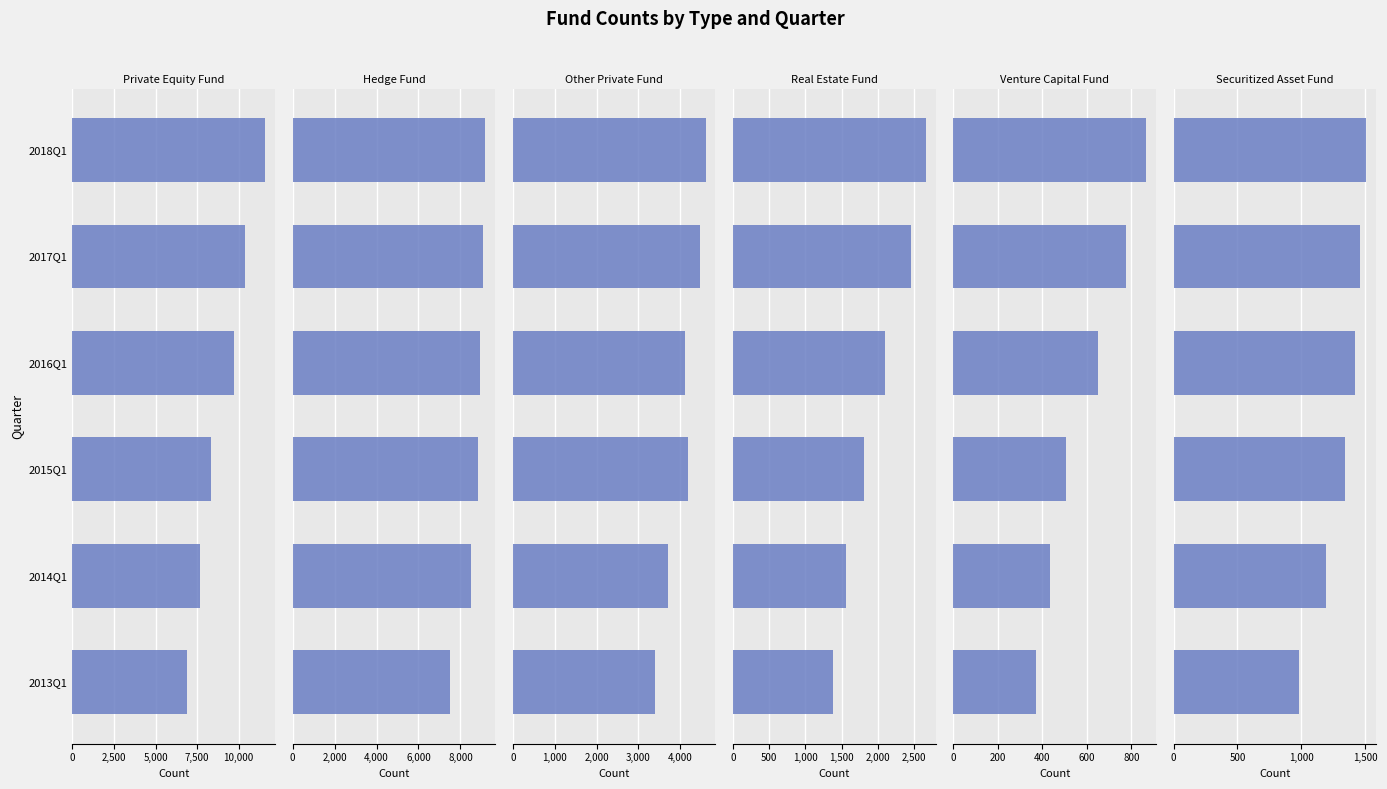

What is the average value of the Real Estate Fund series?

1994